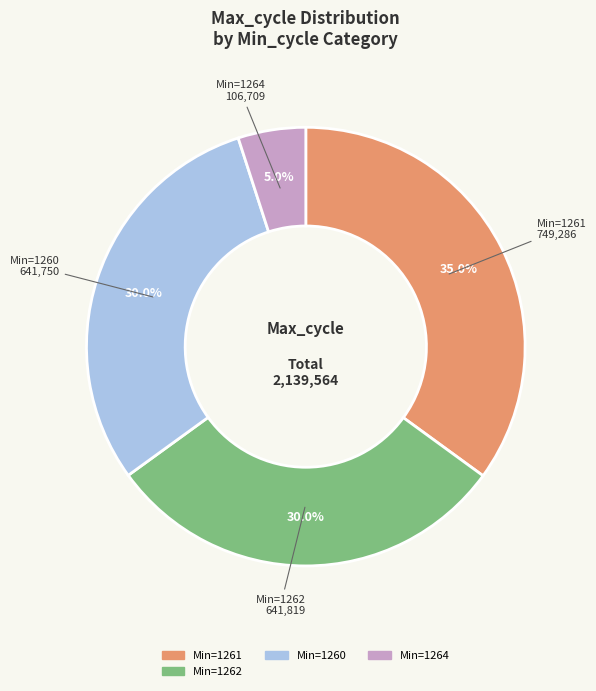

Is there any slice that represents more than half of the pie?

No